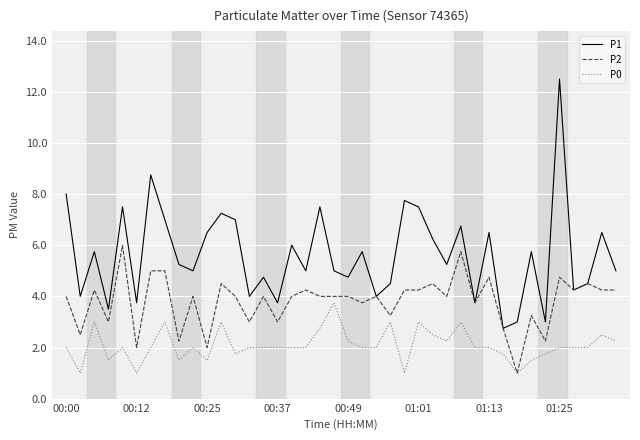

Rank the series by their maximum value, from highest to lowest.

P1, P2, P0